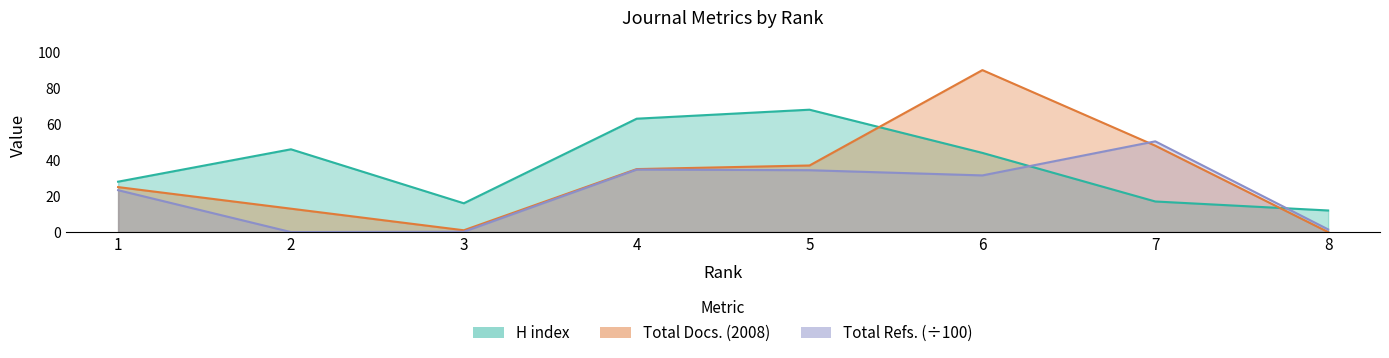

In H index, how many points are lower than both neighbors (excluding endpoints)?

1